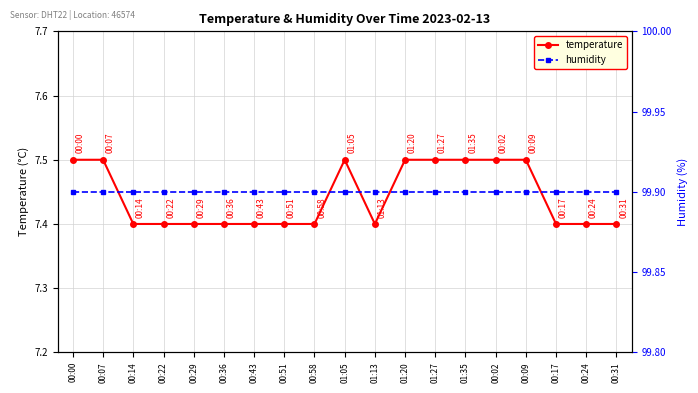

Count the temperature values in the range 7 to 8.

19